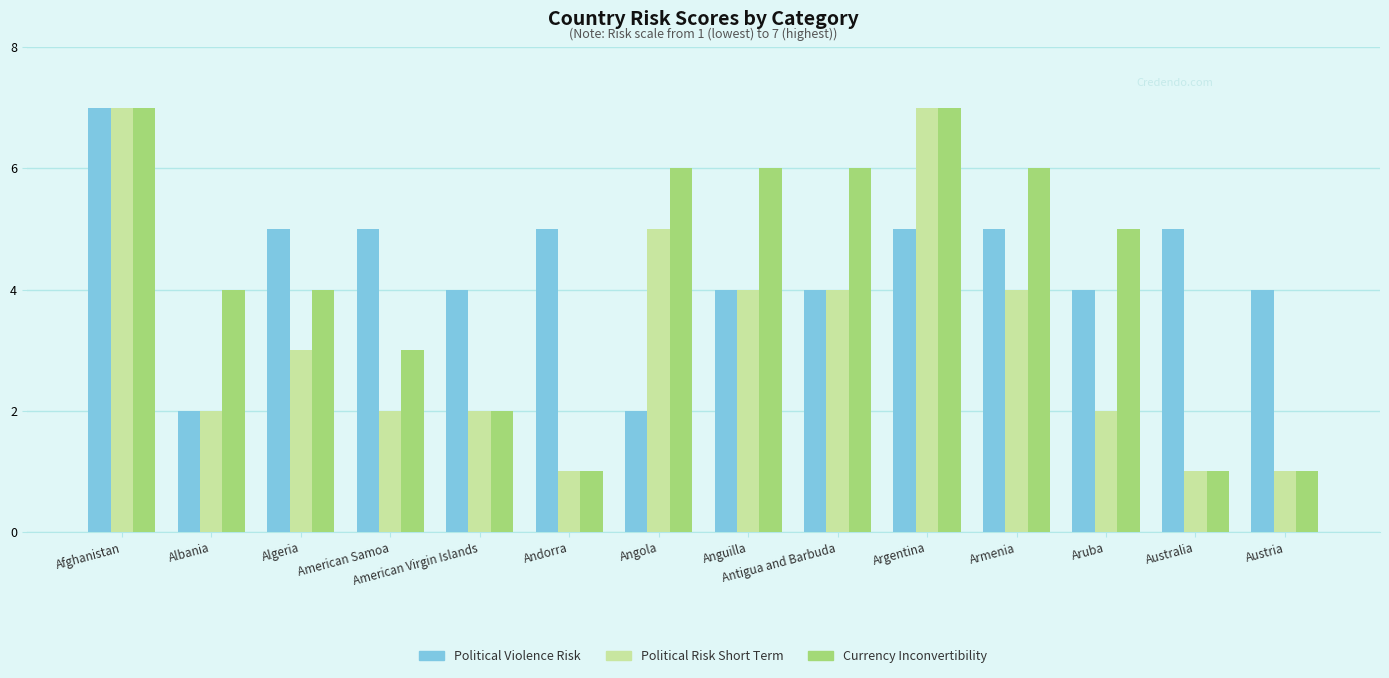

Between Antigua and Barbuda and Argentina, which series saw the biggest shift?

Political Risk Short Term